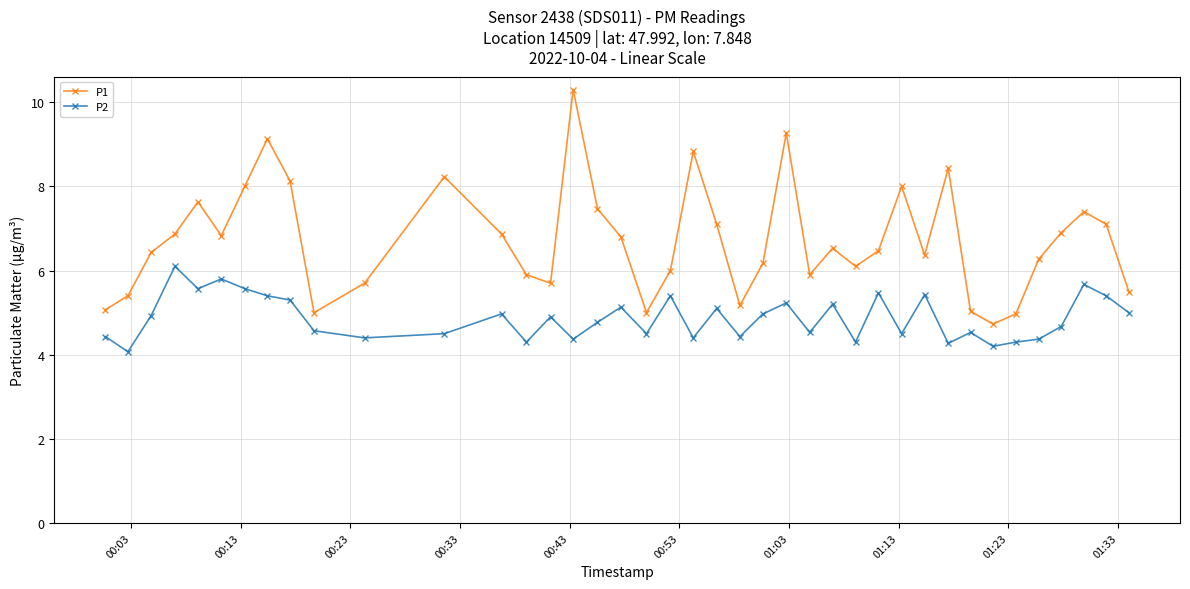

True or false: P1 and P2 intersect in this chart.

False